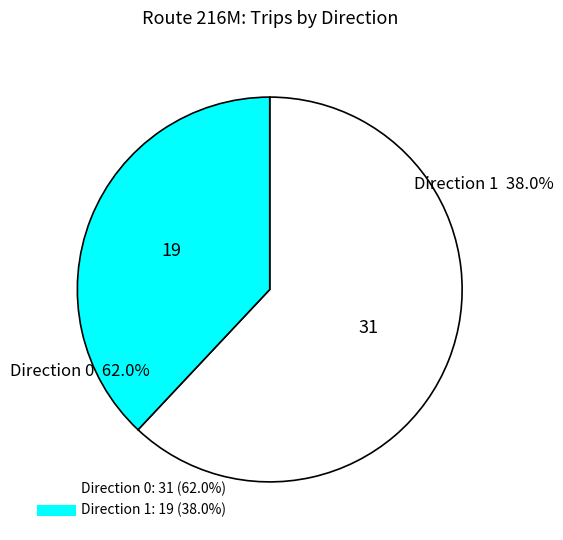

Which has a higher value, Direction 0 or Direction 1?

Direction 0